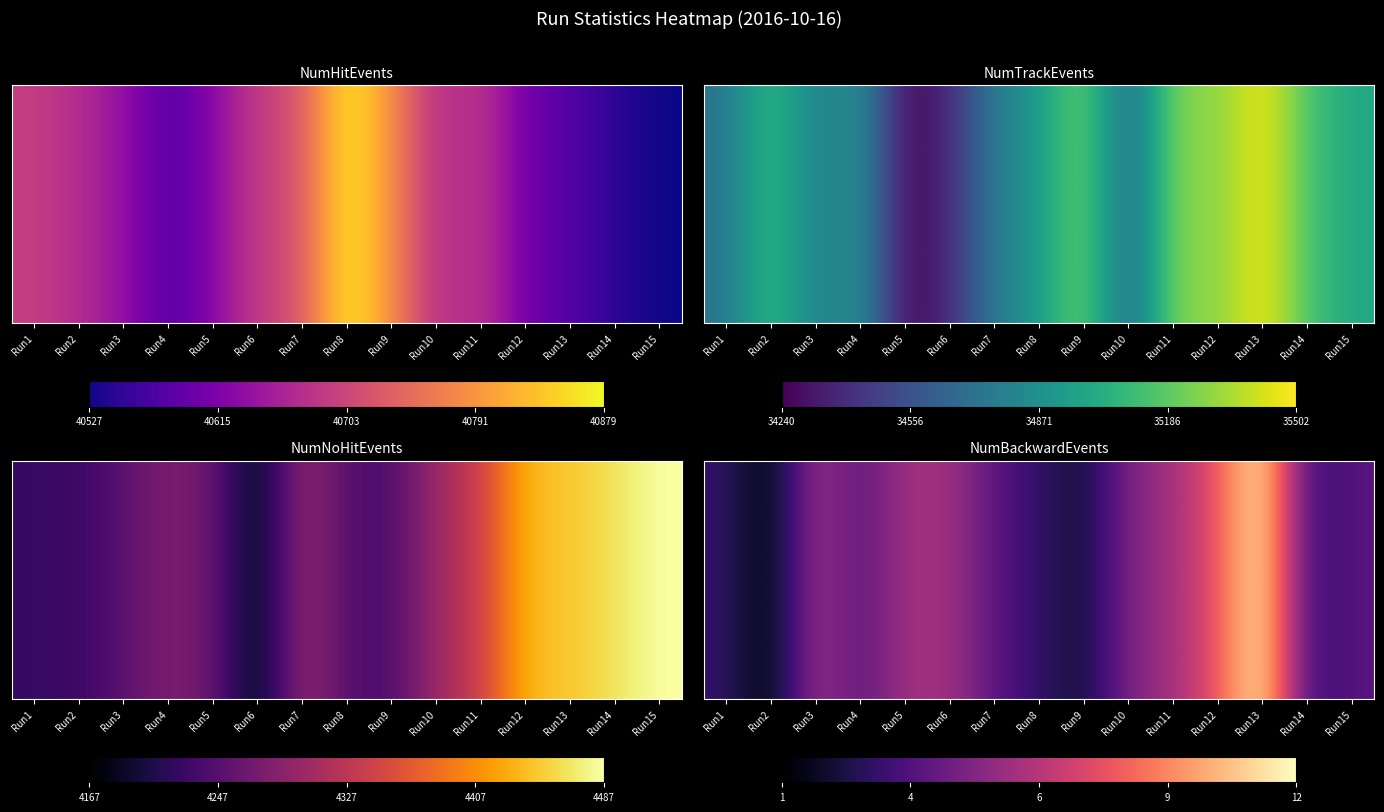

What is the ratio of the value at Run2 to the value at Run13?

0.1